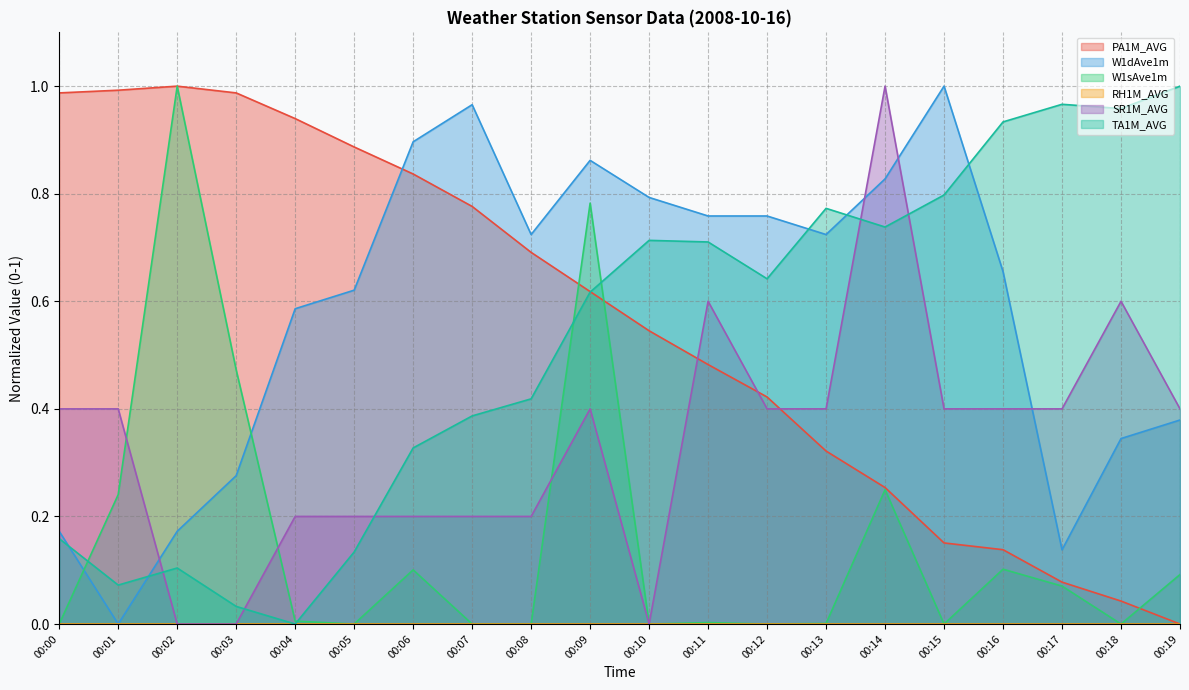

Does the chart have visible grid lines?

Yes